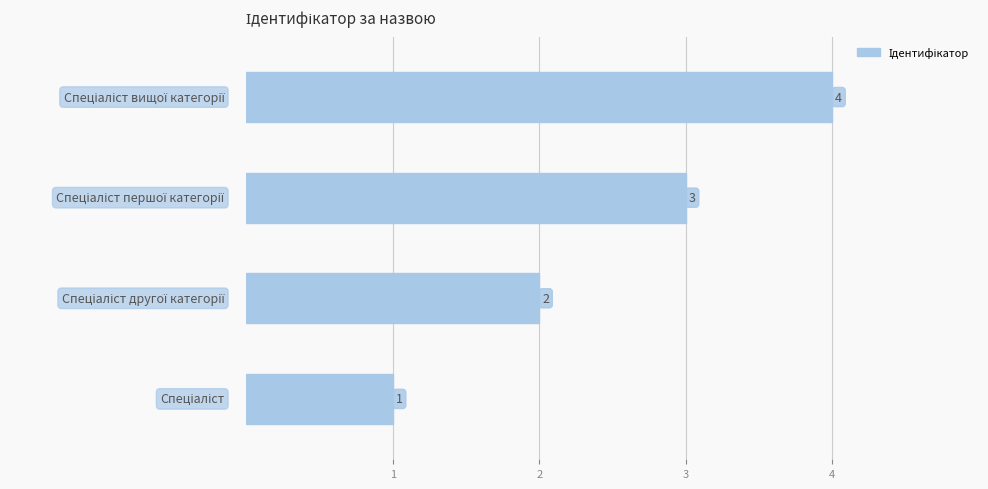

Count the values in the range 2 to 4.

3